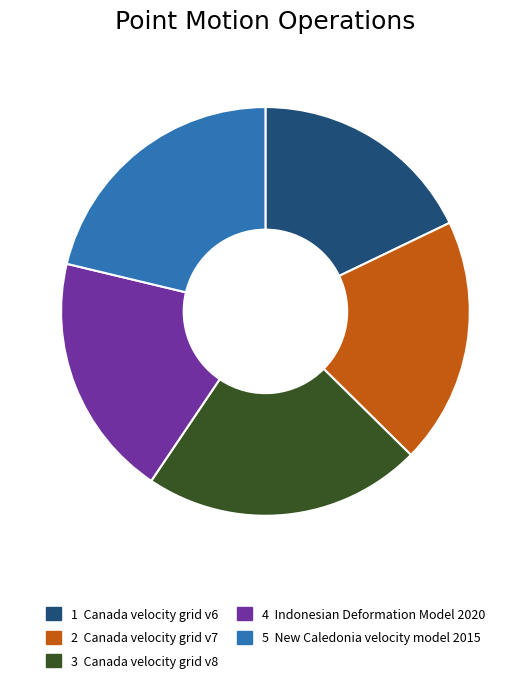

How many segments does this pie chart have?

5